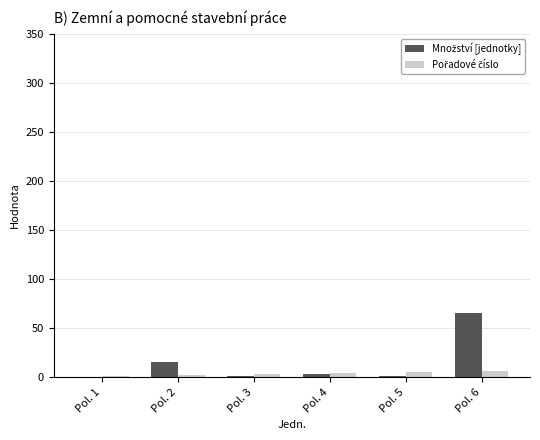

How many categories are shown in the chart?

6